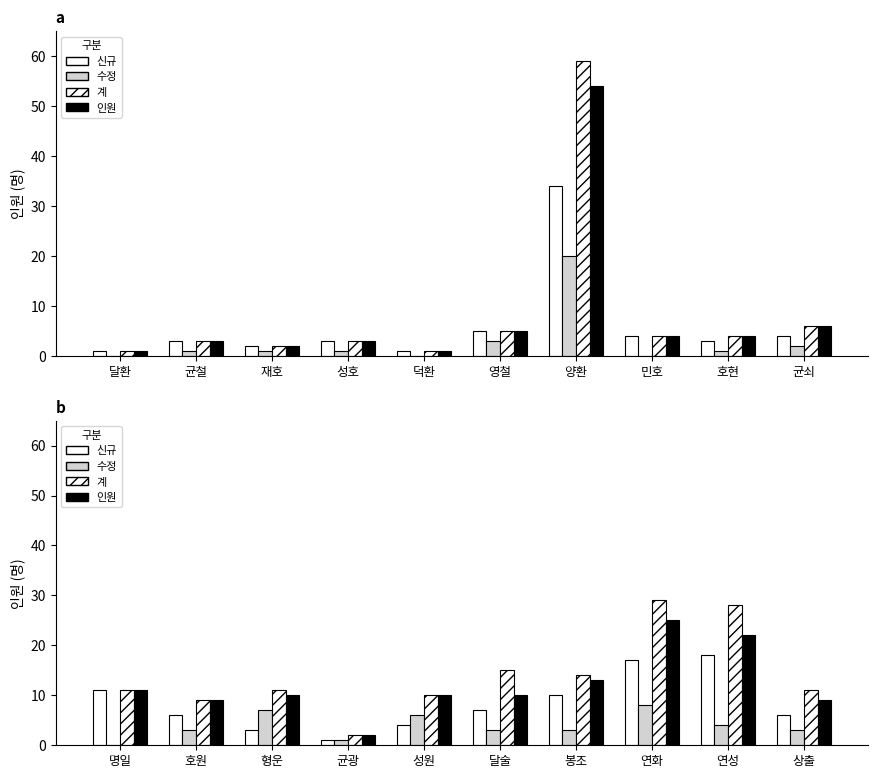

What is the label of the 5th bar from the right?

달술